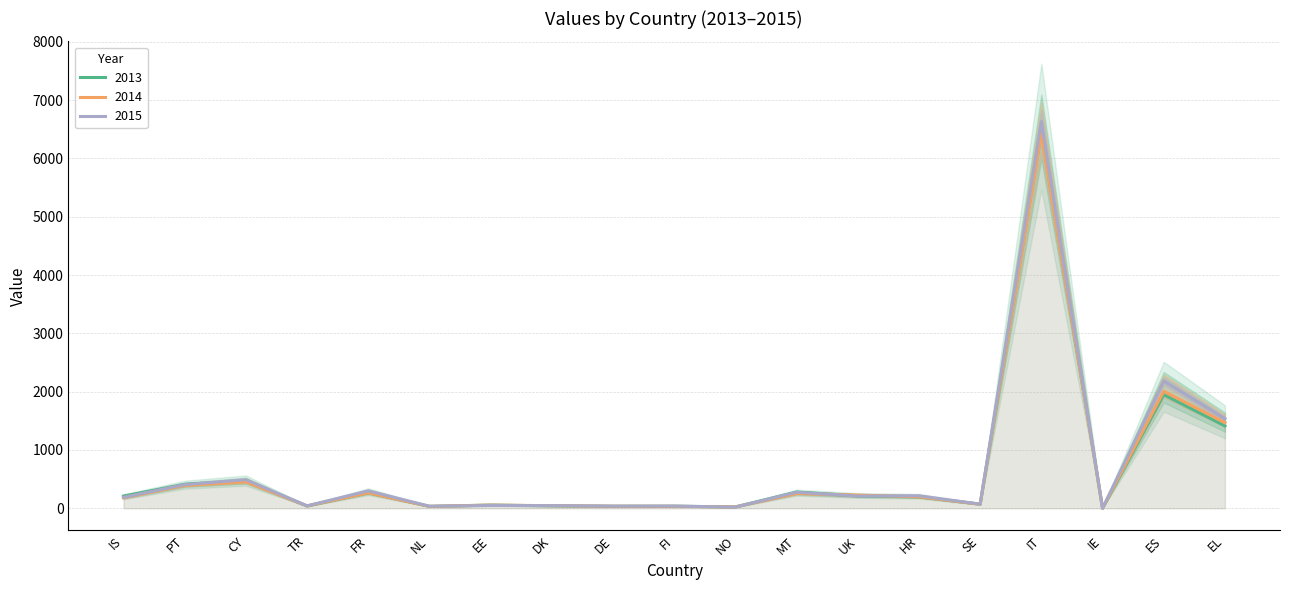

Reading left to right, list all the values displayed in this chart.

2013: 209	411	467	38	267	32	55	41	34	35	23	278	212	195	70	6463	1	1949	1412
2014: 180	394	454	41	264	32	54	44	34	33	23	254	226	196	69	6427	1	2006	1468
2015: 187	406	489	42	298	35	48	45	36	37	20	274	209	214	71	6631	1	2184	1535